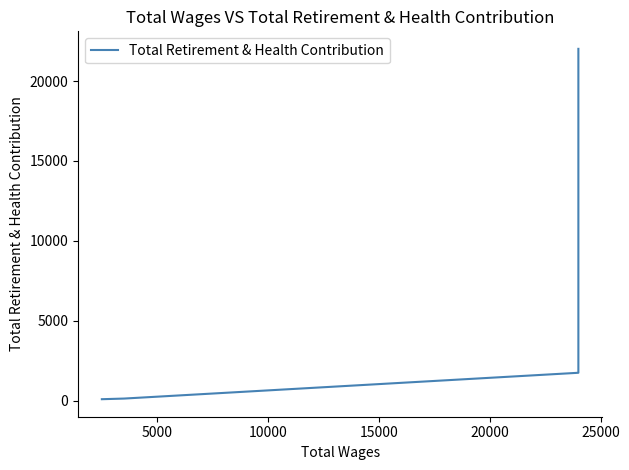

How many data points are less than 9779?

4